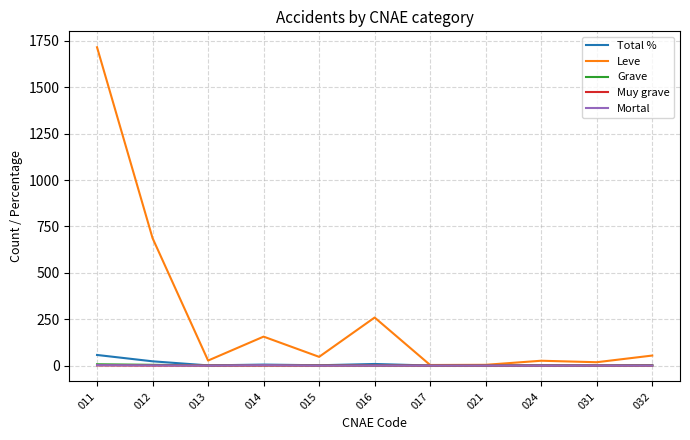

What is the greatest value displayed?

1716.0